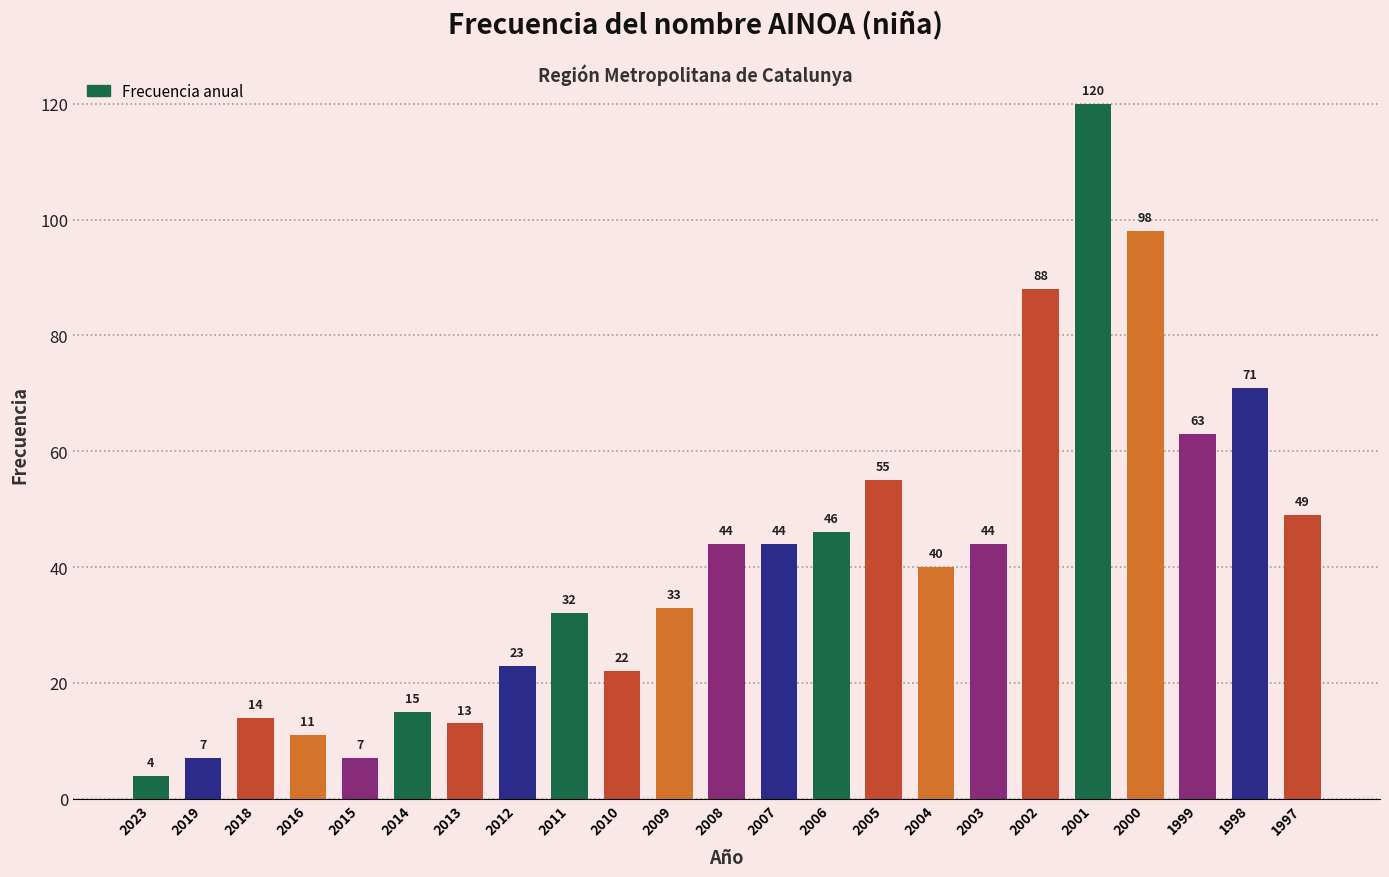

What is the difference between the values at 2011 and 2007?

12